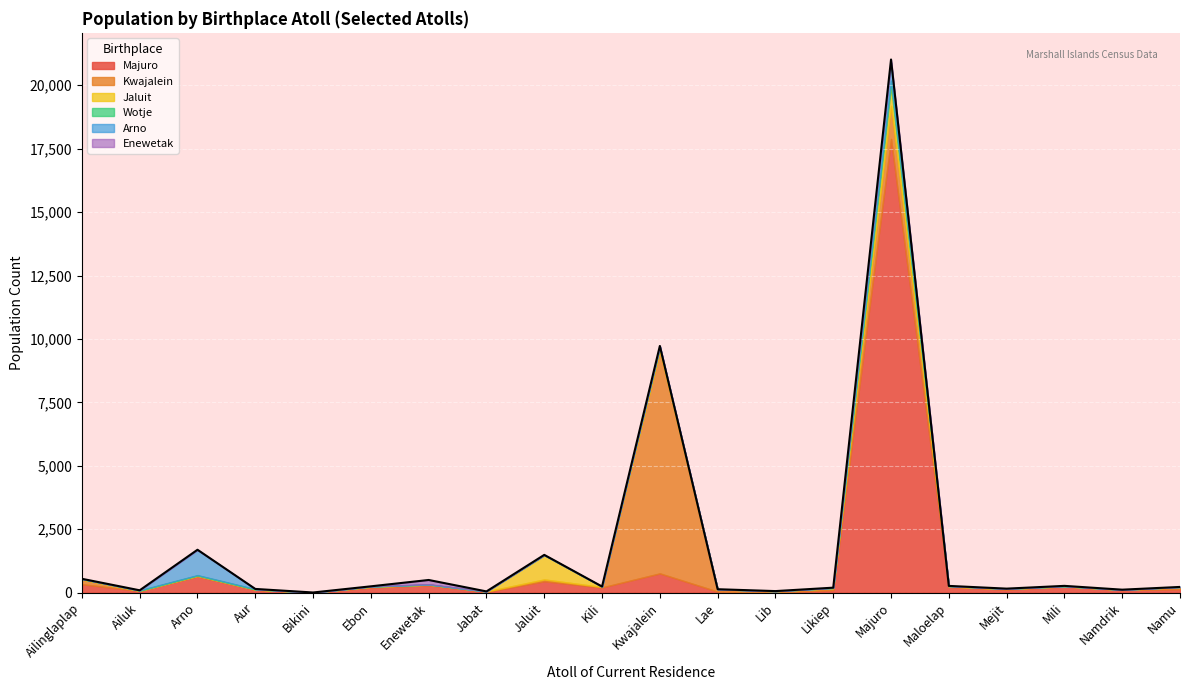

Reading left to right, list all the values displayed in this chart.

Majuro: 330	66	642	107	3	201	289	27	447	203	756	38	6	97	17884	223	118	236	100	136
Kwajalein: 178	5	17	14	0	27	23	17	70	17	8772	93	49	81	1305	17	28	10	9	81
Jaluit: 24	1	13	2	0	5	6	1	956	14	126	0	0	0	767	14	2	4	4	1
Wotje: 3	17	14	13	0	10	0	0	5	1	38	1	3	8	225	7	6	2	0	4
Arno: 7	0	997	6	0	3	12	0	5	3	28	0	0	7	724	1	0	12	1	0
Enewetak: 1	0	5	1	0	0	166	0	3	0	3	0	0	0	111	1	1	0	0	0